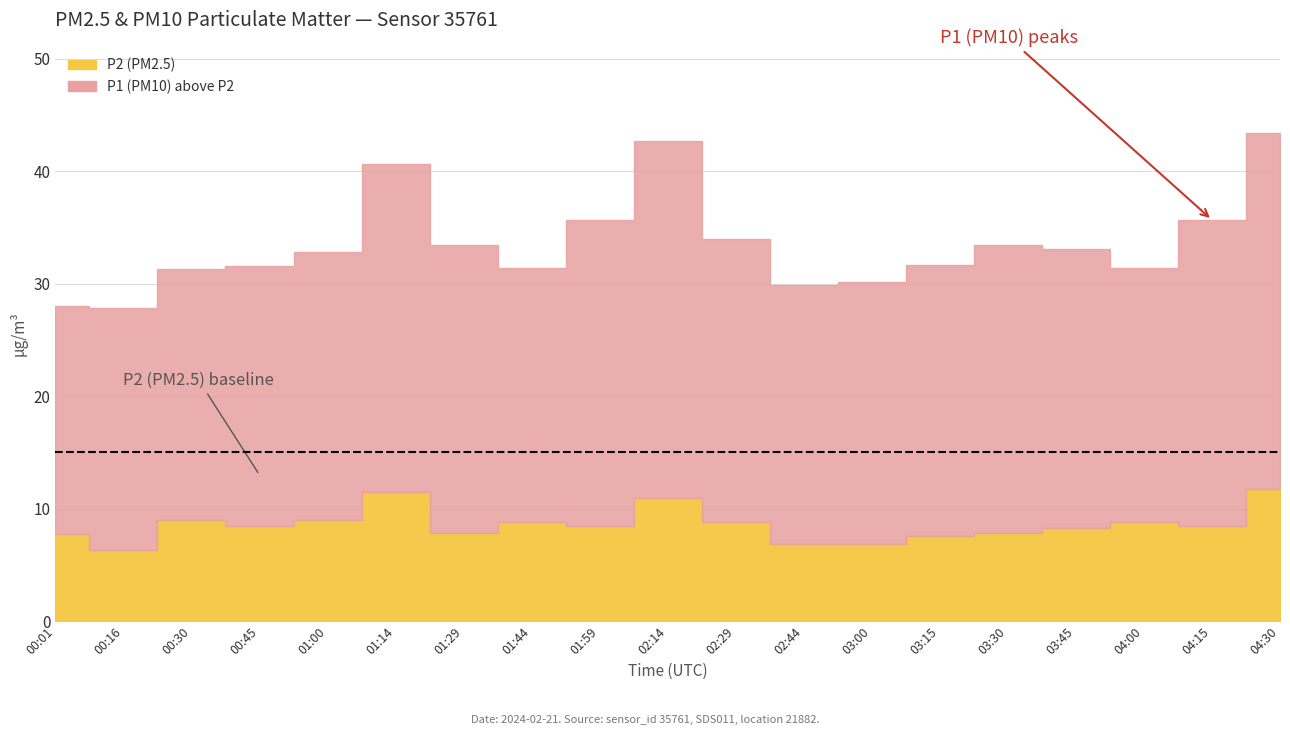

Count the number of categories in the chart.

19